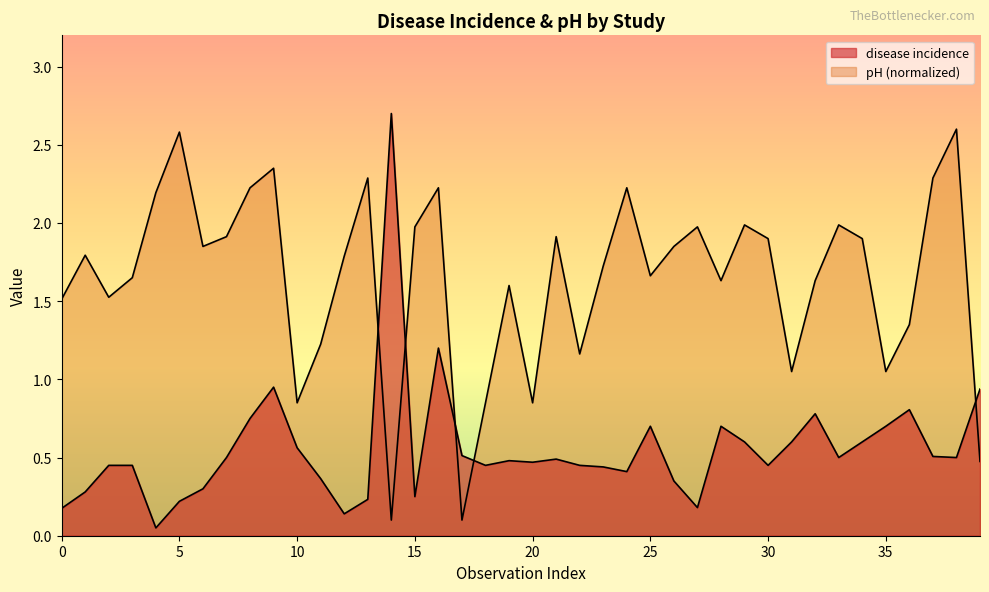

Which label corresponds to the smallest value in the chart?

1